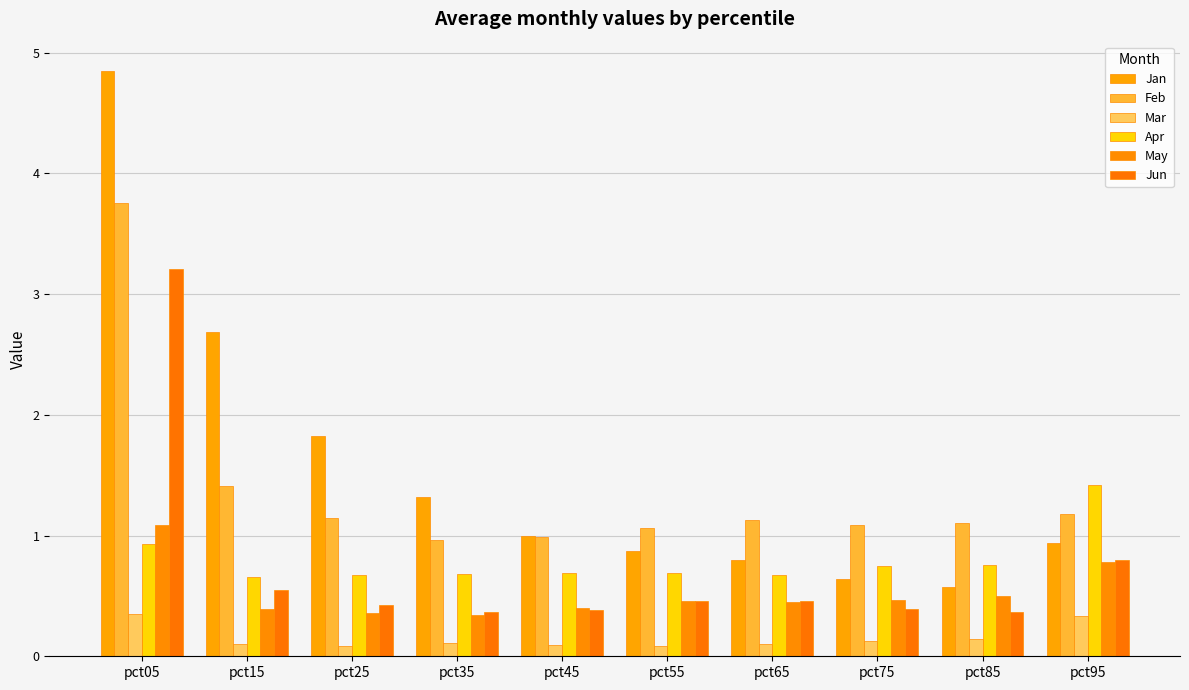

At which category is the sum across all series the highest?

pct05